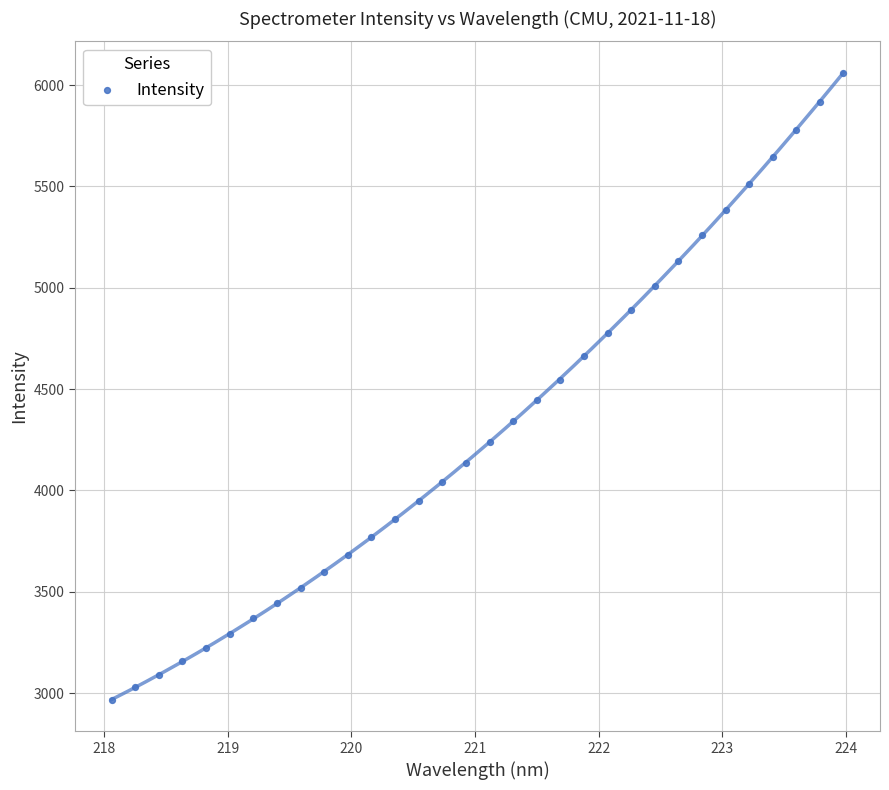

What Y value in the scatter plot is closest to 4513?

4547.1